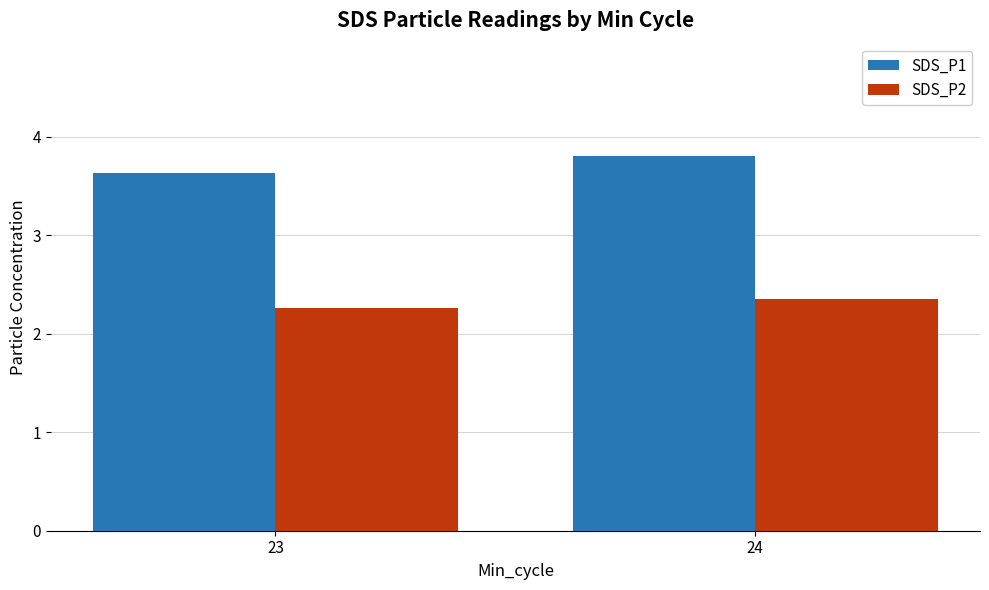

Reading right to left, what are all the values shown in this chart?

SDS_P1: 24=3.8	23=3.6
SDS_P2: 24=2.4	23=2.3